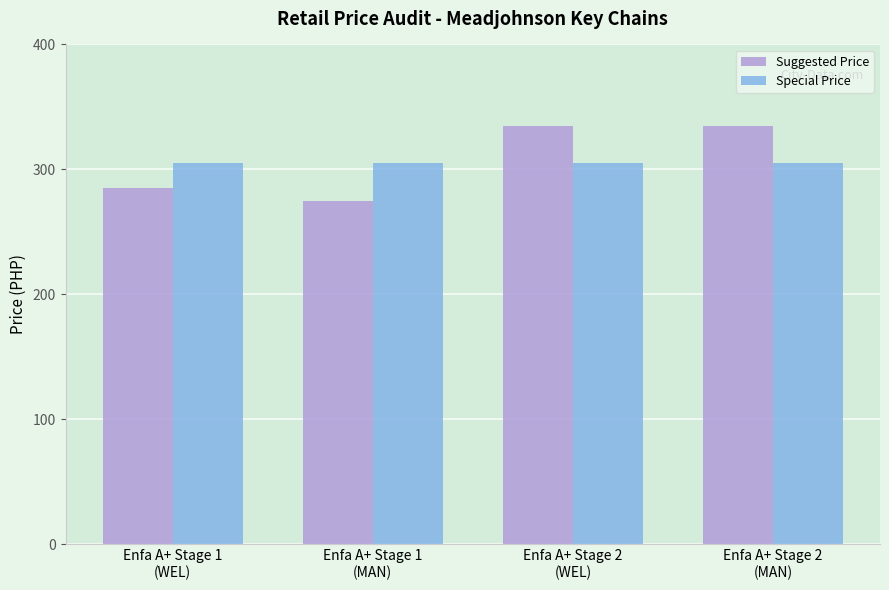

Reading right to left, extract all data points from this chart.

Suggested Price: Enfa A+ Stage 2
(MAN)=335	Enfa A+ Stage 2
(WEL)=335	Enfa A+ Stage 1
(MAN)=275	Enfa A+ Stage 1
(WEL)=285
Special Price: Enfa A+ Stage 2
(MAN)=305	Enfa A+ Stage 2
(WEL)=305	Enfa A+ Stage 1
(MAN)=305	Enfa A+ Stage 1
(WEL)=305